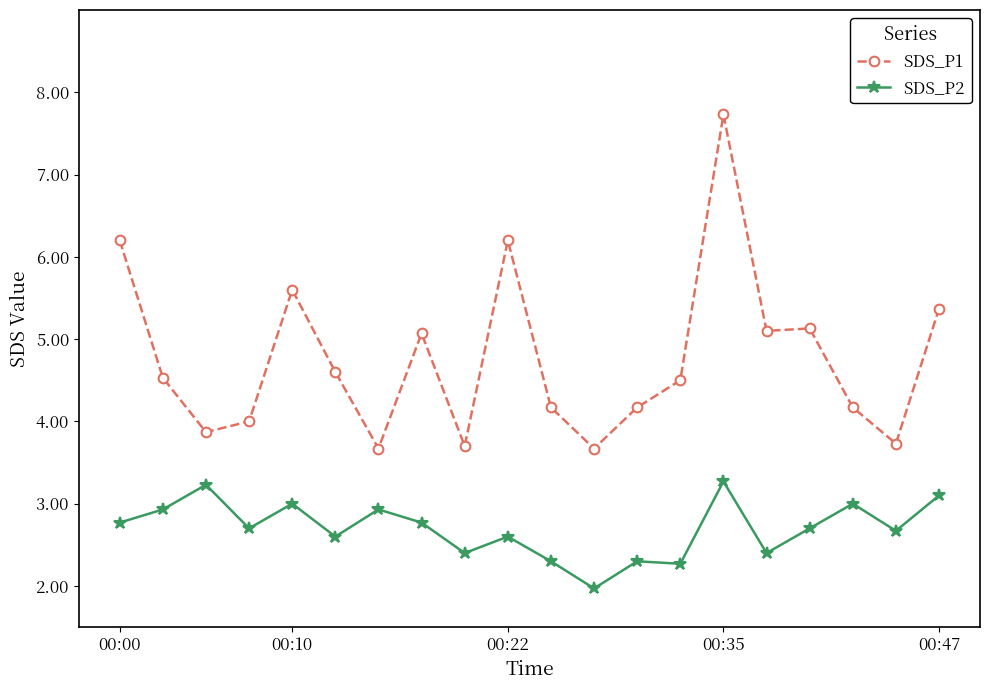

What is the lowest value of the SDS_P2 series?

2.0